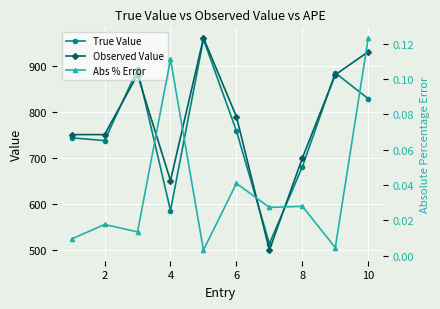

What is the minimum value for Observed Value?

499